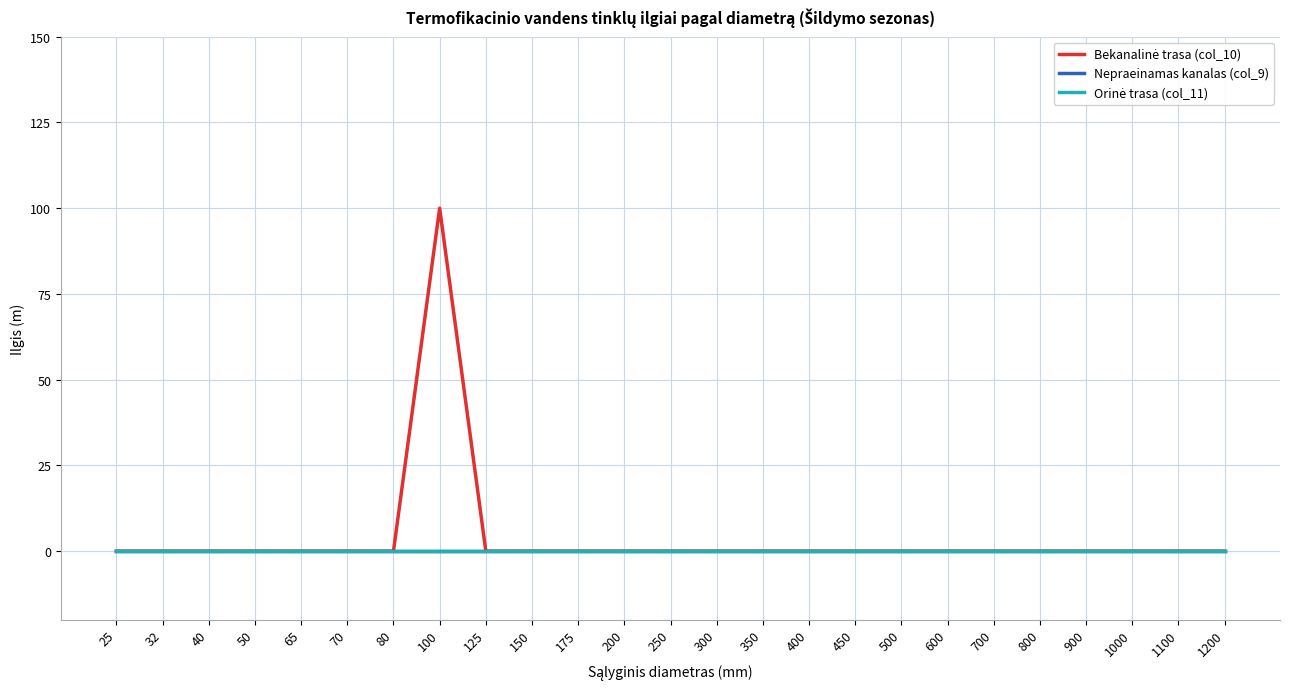

Between 250 and 900, which series saw the biggest shift?

Bekanalinė trasa (col_10)